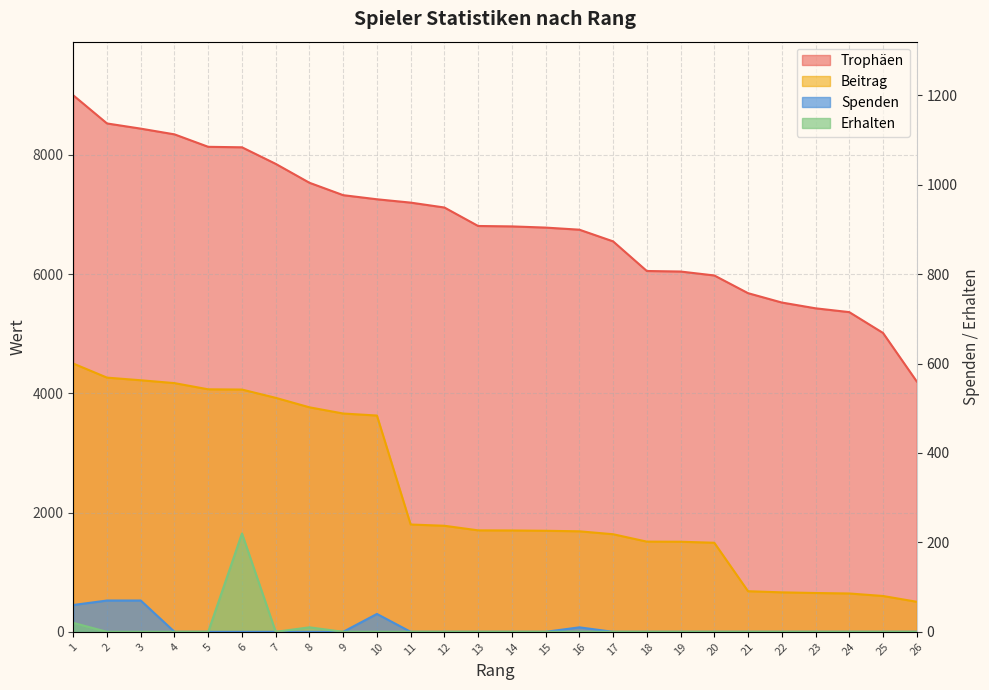

What is the value of the Trophäen point at the 9th from the left?

7325